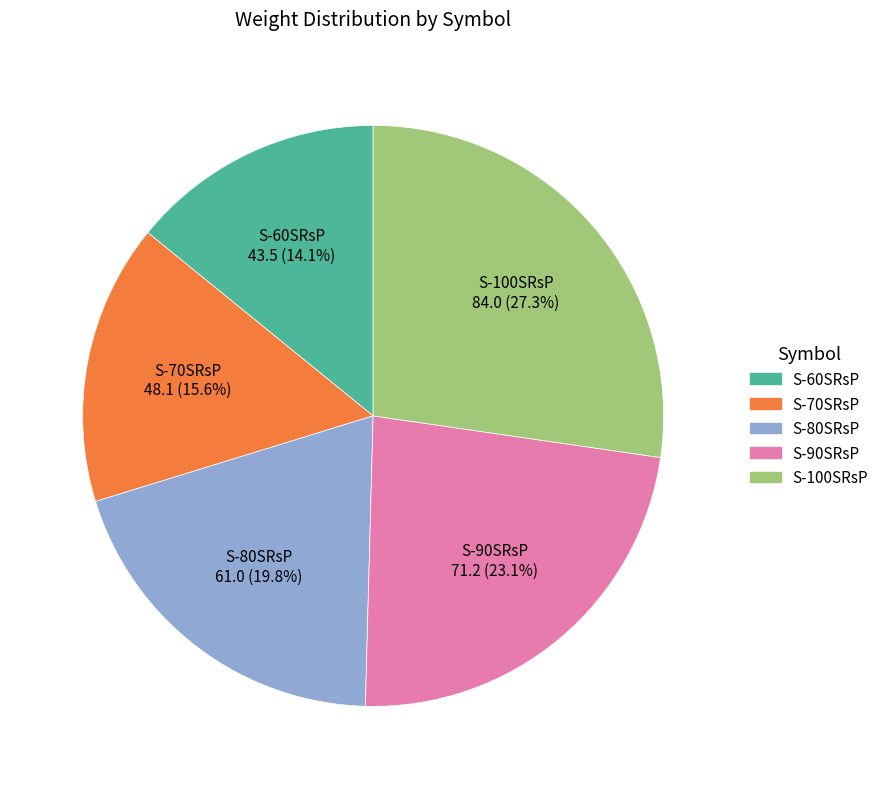

How many segments does this pie chart have?

5